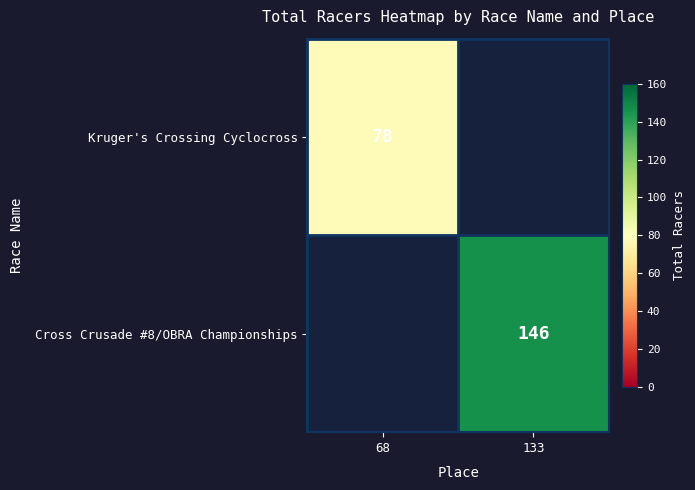

How many categories are shown in the chart?

2